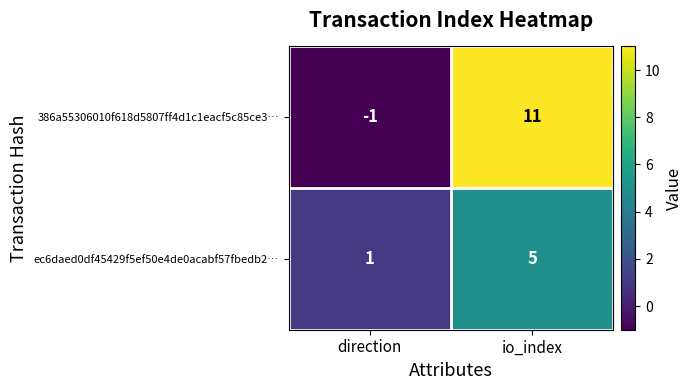

At which label is 386a55306010f618d5807ff4d1c1eacf5c85ce3… closest to 5?

direction